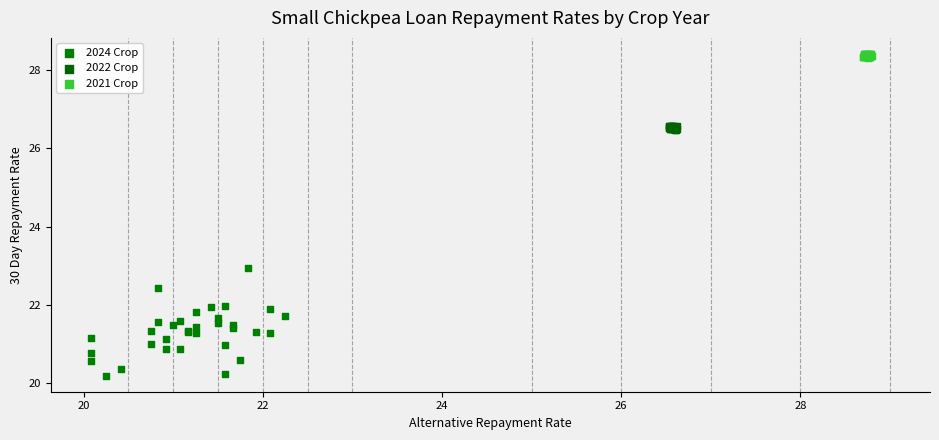

Which series has the widest spread of Y values?

2024 Crop